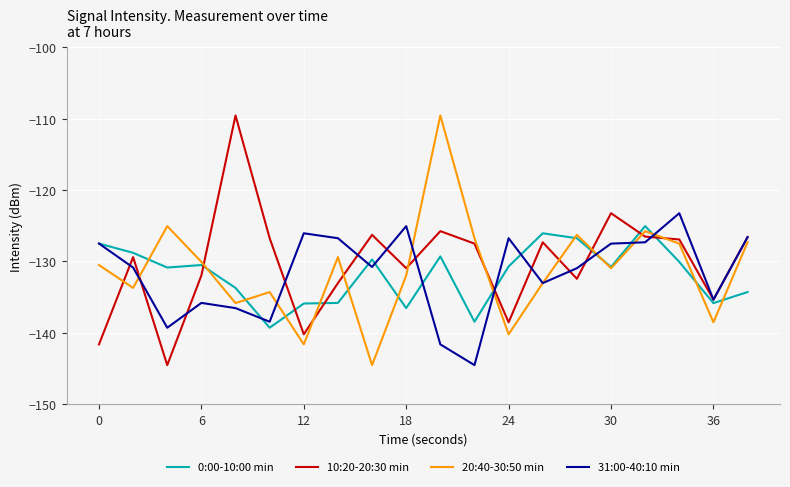

In 0:00-10:00 min, how many points are lower than both neighbors (excluding endpoints)?

6